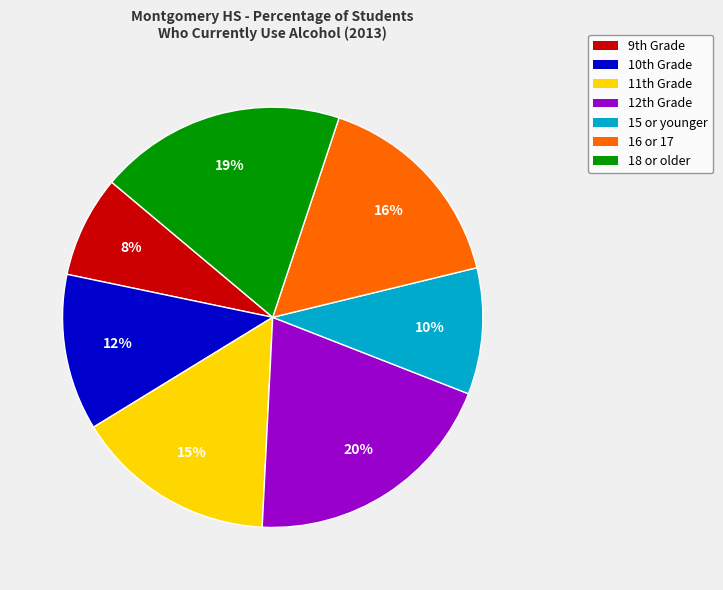

What is the smallest slice in the pie chart?

9th Grade